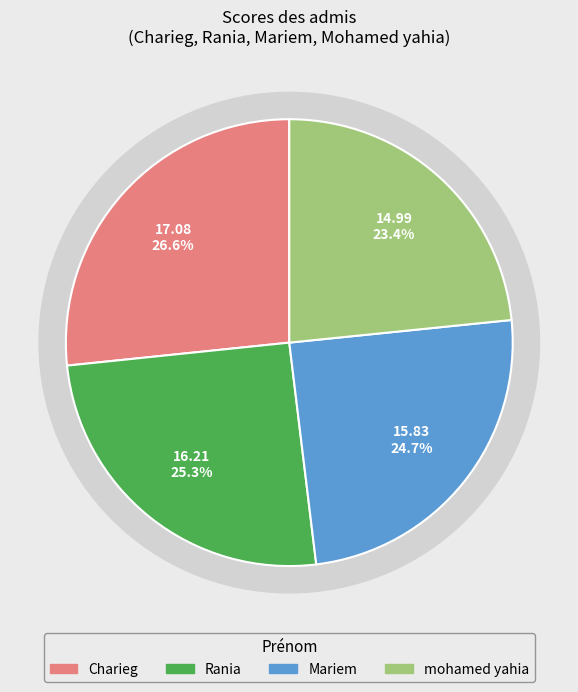

Which slice is the largest?

Charieg